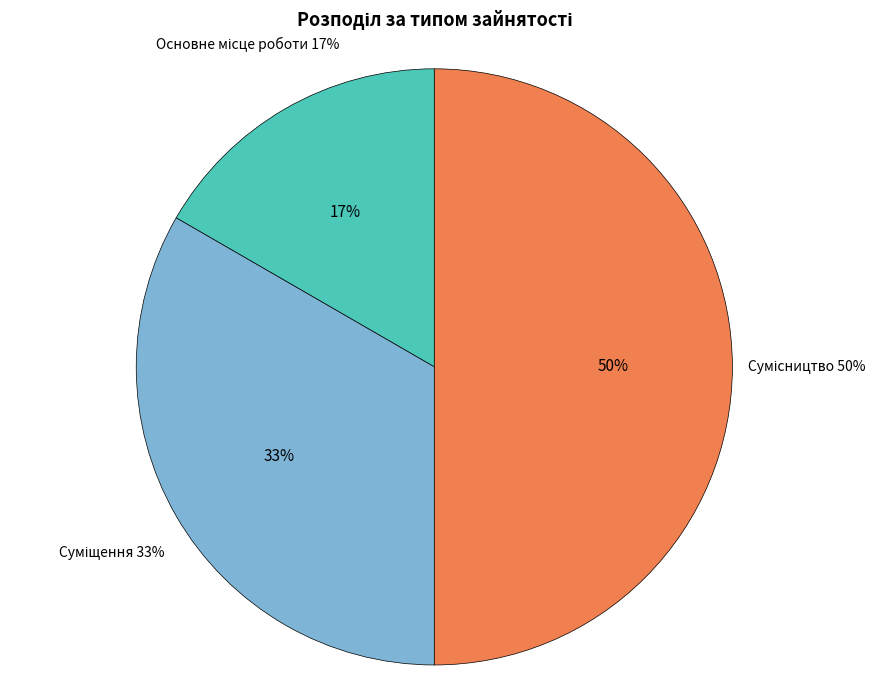

Which has a higher value, Сумісництво or Основне місце роботи?

Сумісництво